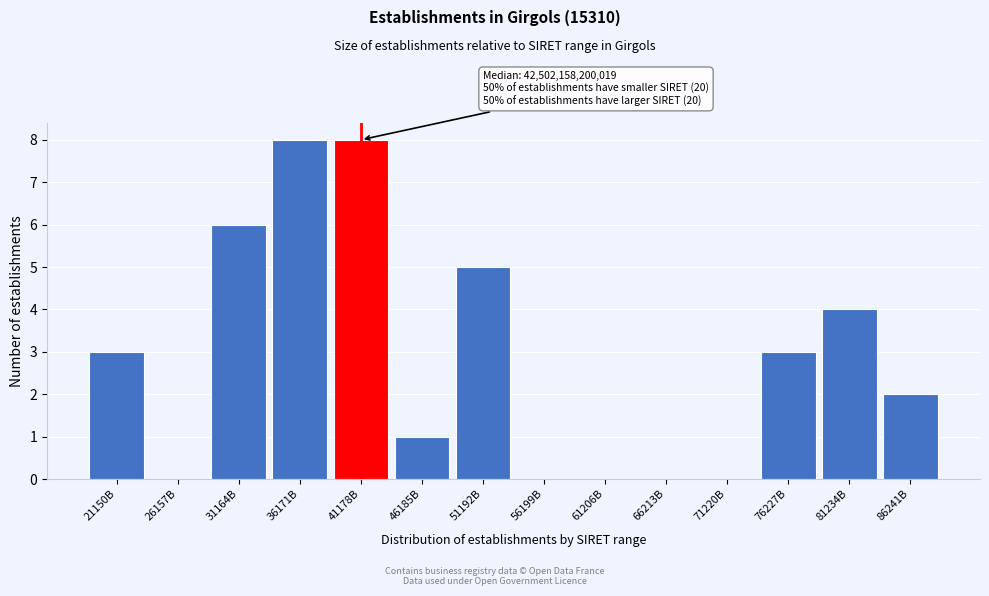

Reading left to right, what are all the values shown in this chart?

21150B=3	26157B=0	31164B=6	36171B=8	41178B=8	46185B=1	51192B=5	56199B=0	61206B=0	66213B=0	71220B=0	76227B=3	81234B=4	86241B=2